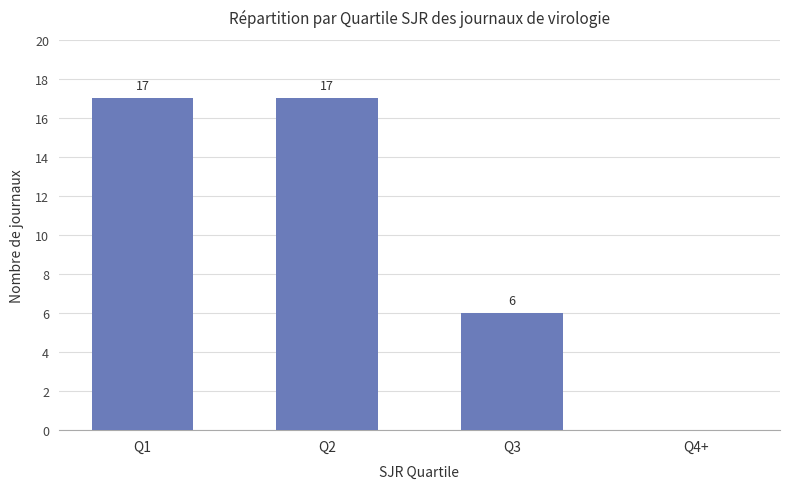

Where is the data nearest to the value 8?

Q3